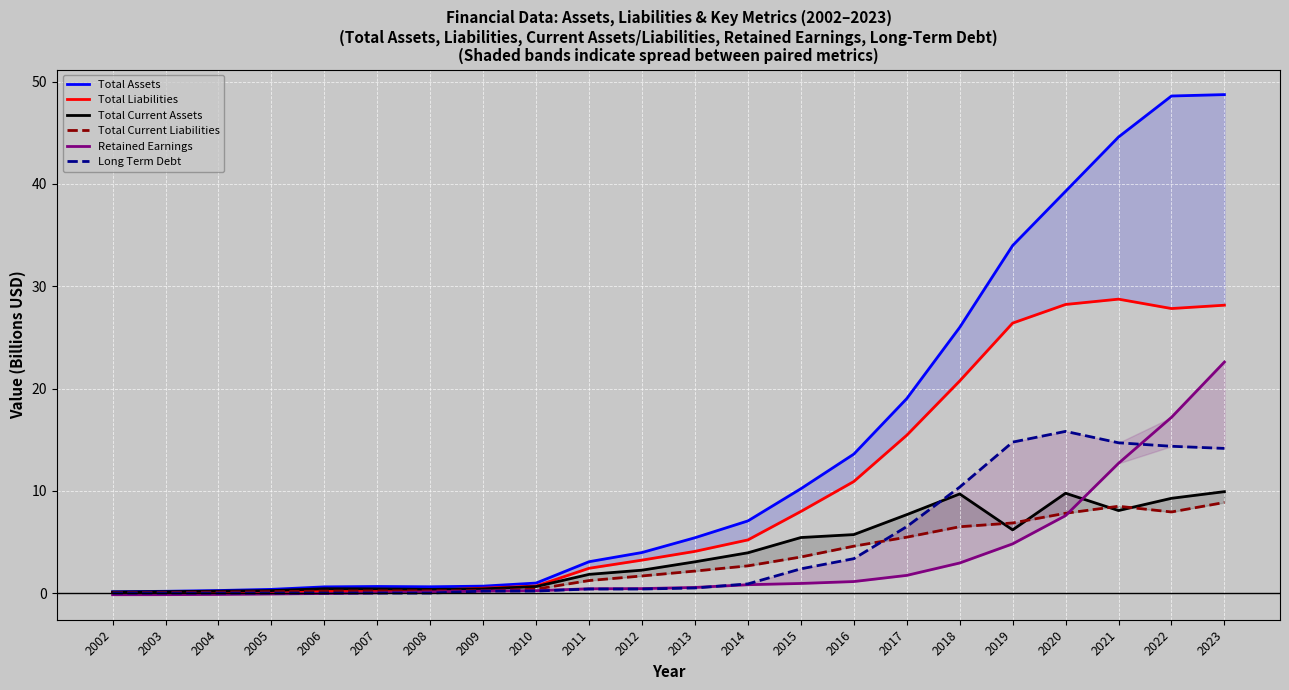

True or false: Total Current Assets has a value of 3.2 at 2012.

False